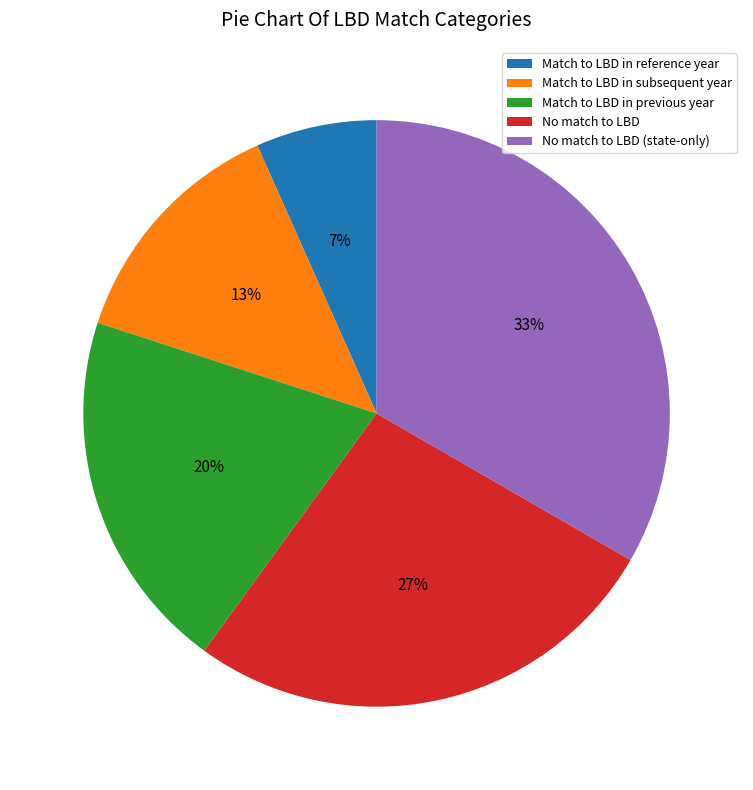

Count the number of slices in the pie.

5